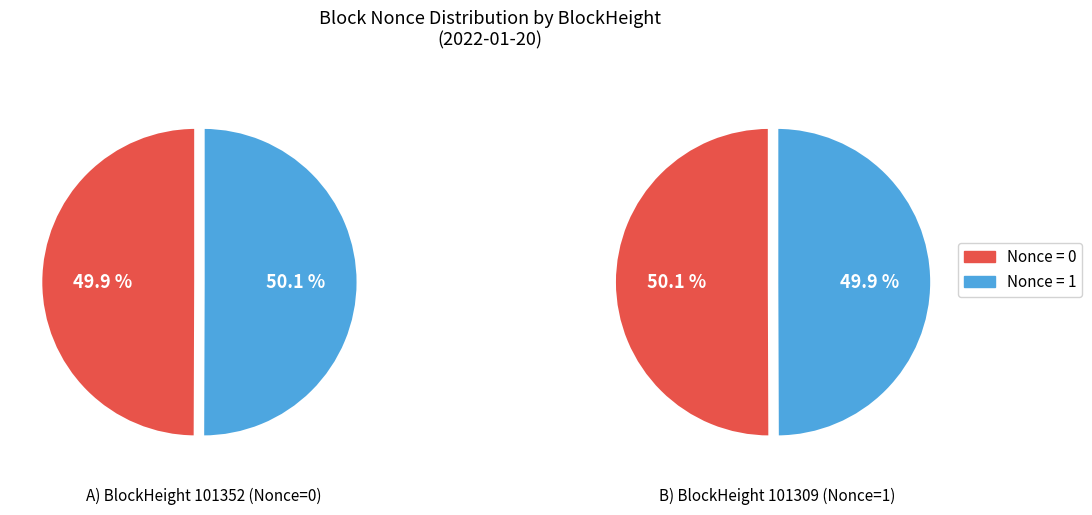

Count the number of slices in the pie.

2